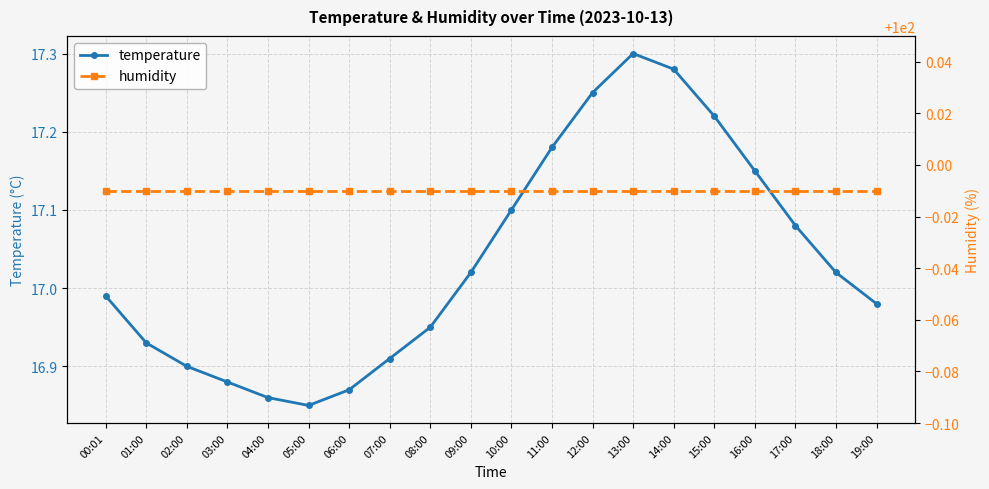

Where does the temperature series first go above 17?

09:00